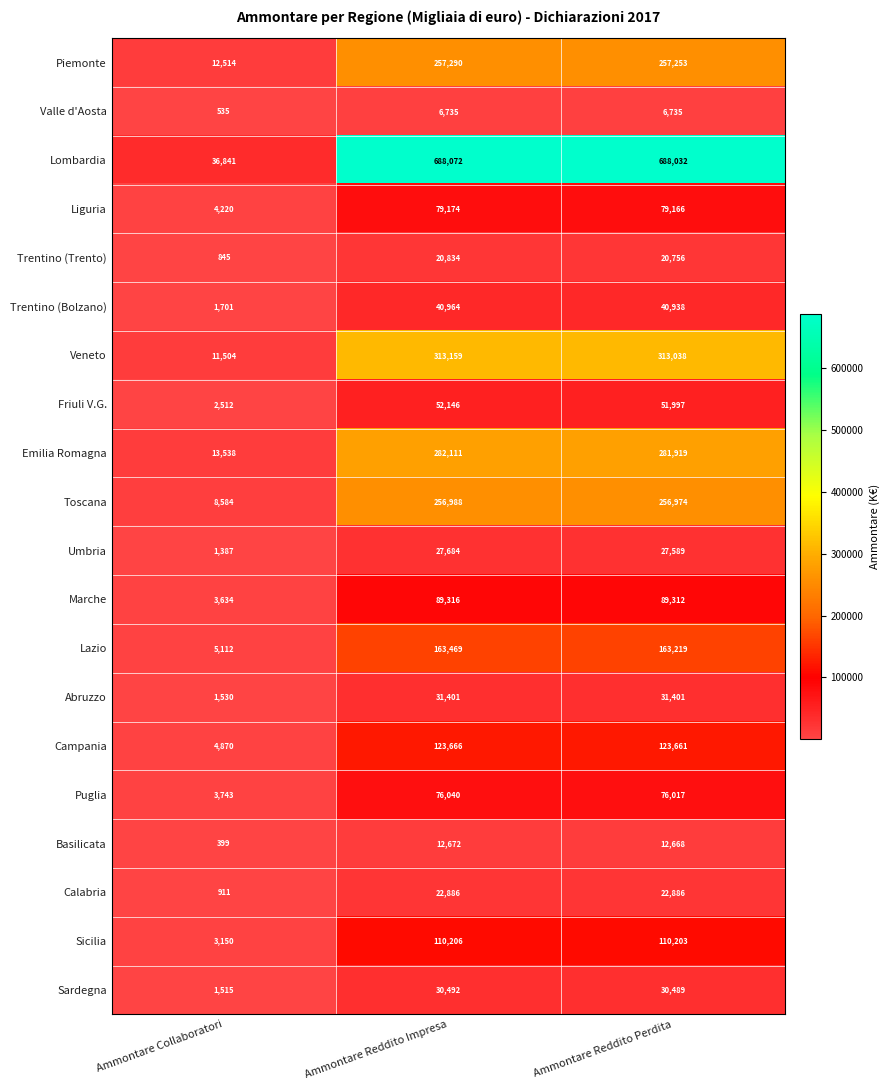

At Ammontare Reddito Perdita, list the series in order from largest to smallest.

Lombardia, Veneto, Emilia Romagna, Piemonte, Toscana, Lazio, Campania, Sicilia, Marche, Liguria, Puglia, Friuli V.G., Trentino (Bolzano), Abruzzo, Sardegna, Umbria, Calabria, Trentino (Trento), Basilicata, Valle d'Aosta